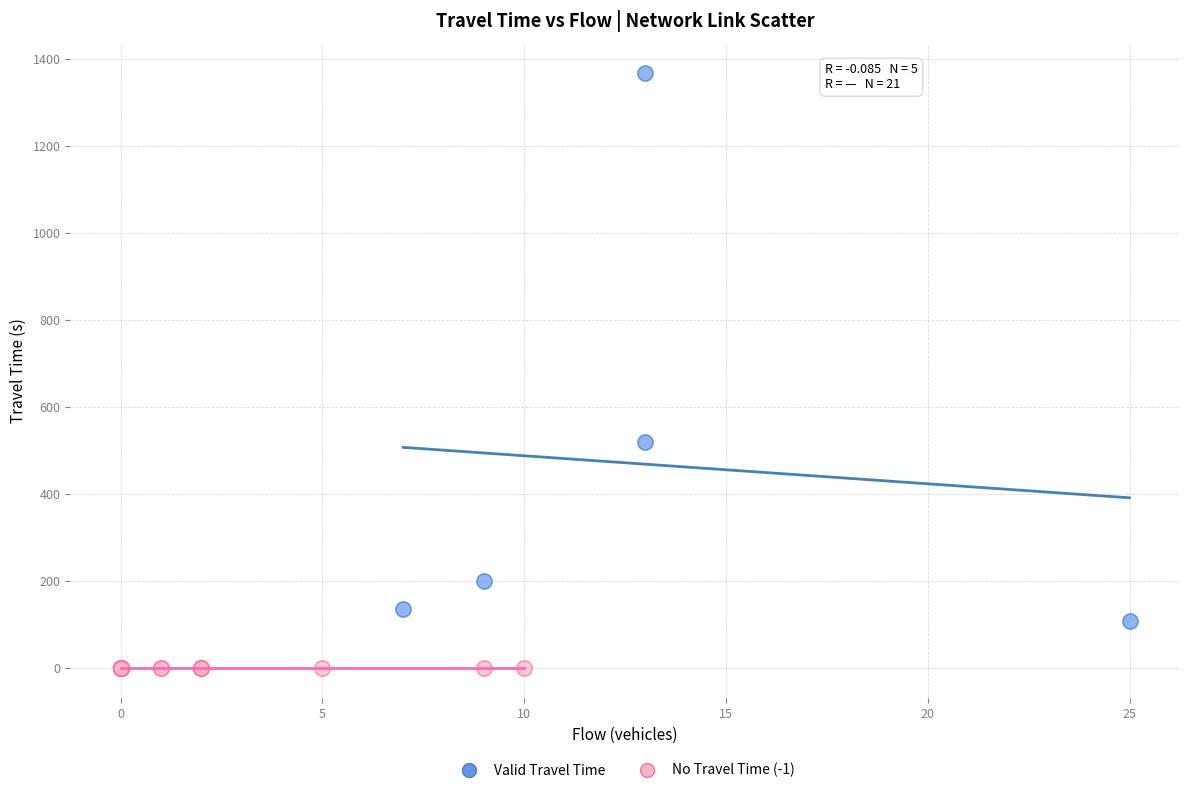

Which series contains the lowest Y value?

No Travel Time (-1)